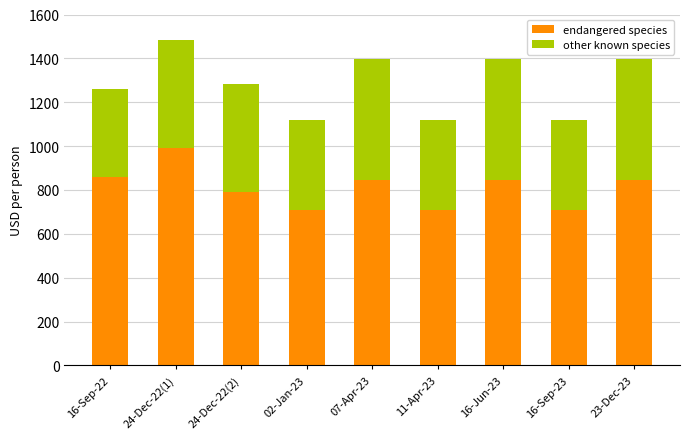

What is the minimum value for endangered species?

708